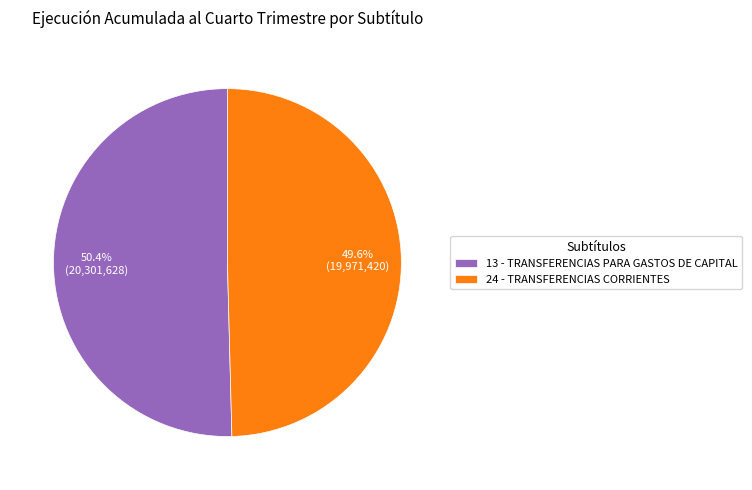

To the nearest percent, what is the average slice percentage?

50%